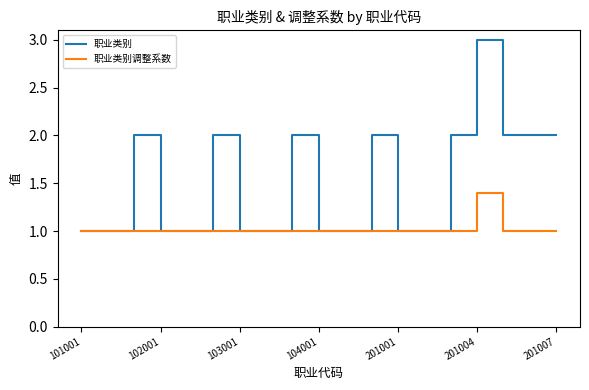

How many 职业类别调整系数 values are between 1 and 2?

19